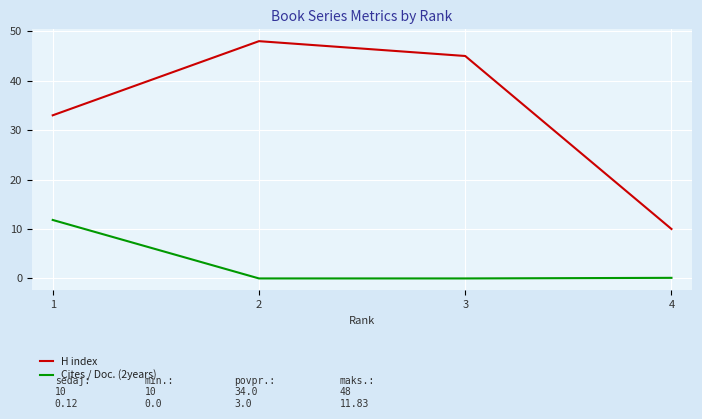

Rank the series at 1 from highest to lowest value.

H index, Cites / Doc. (2years)